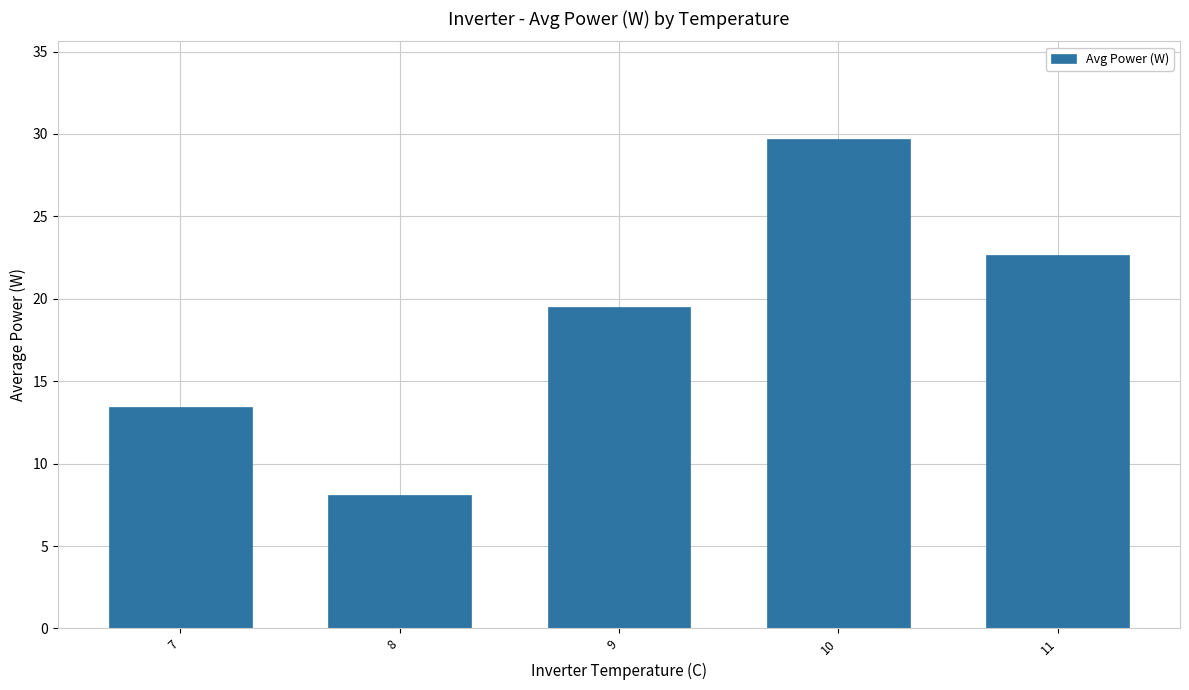

Where is the data nearest to the value 18?

9